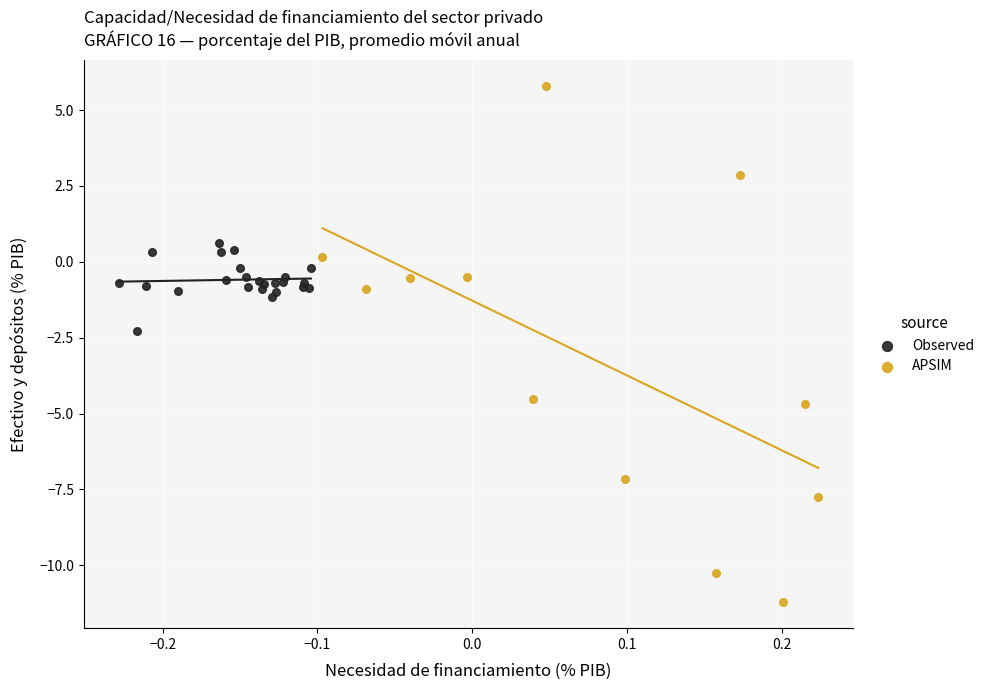

What are all the series names shown in the legend?

Observed, APSIM